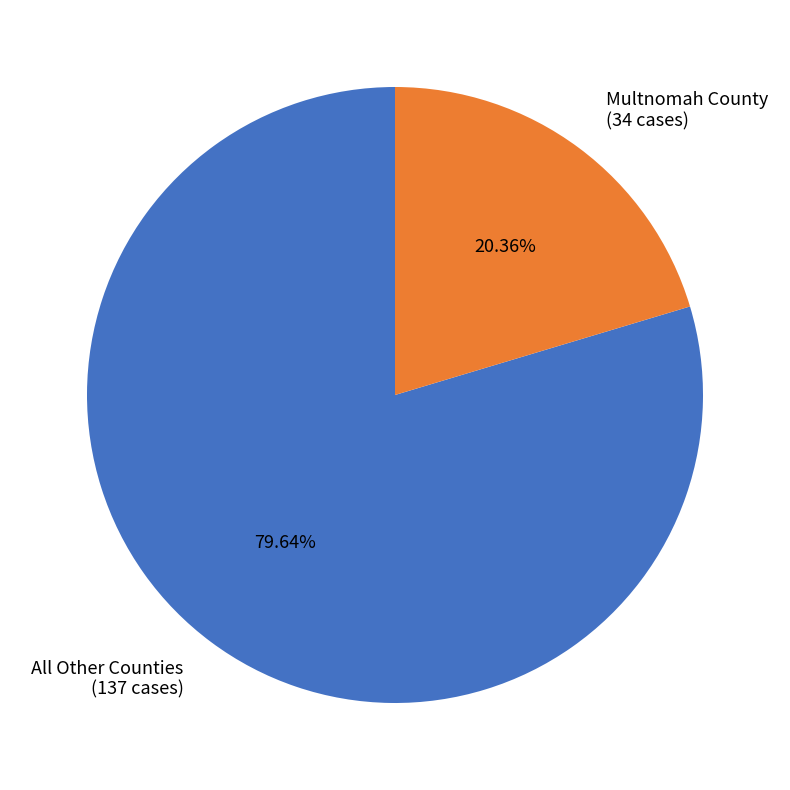

What is the smallest slice in the pie chart?

Multnomah County (34 cases)